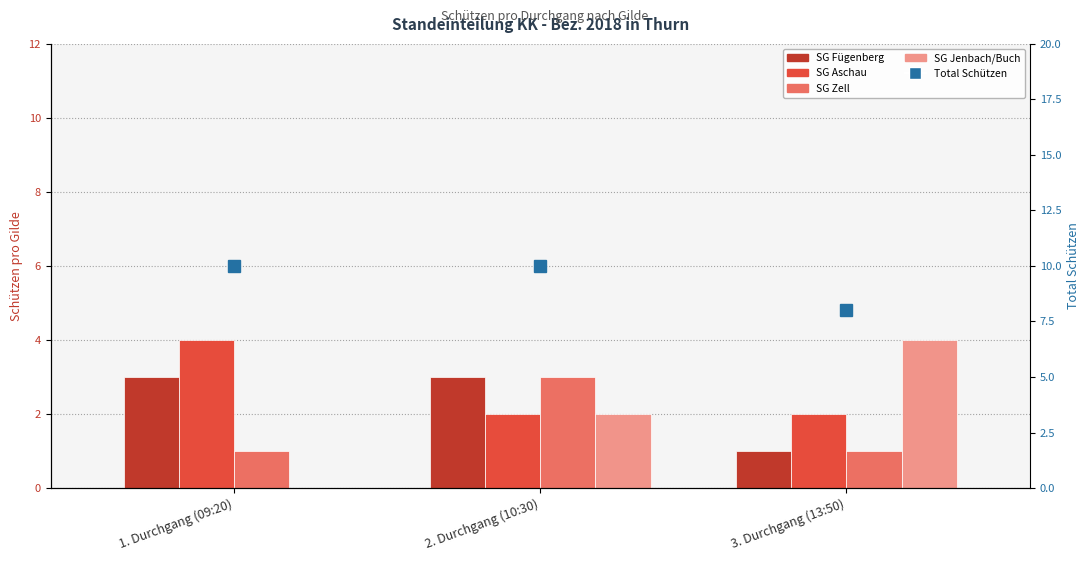

List the labels in order of SG Jenbach/Buch value, largest first.

3. Durchgang (13:50), 2. Durchgang (10:30), 1. Durchgang (09:20)